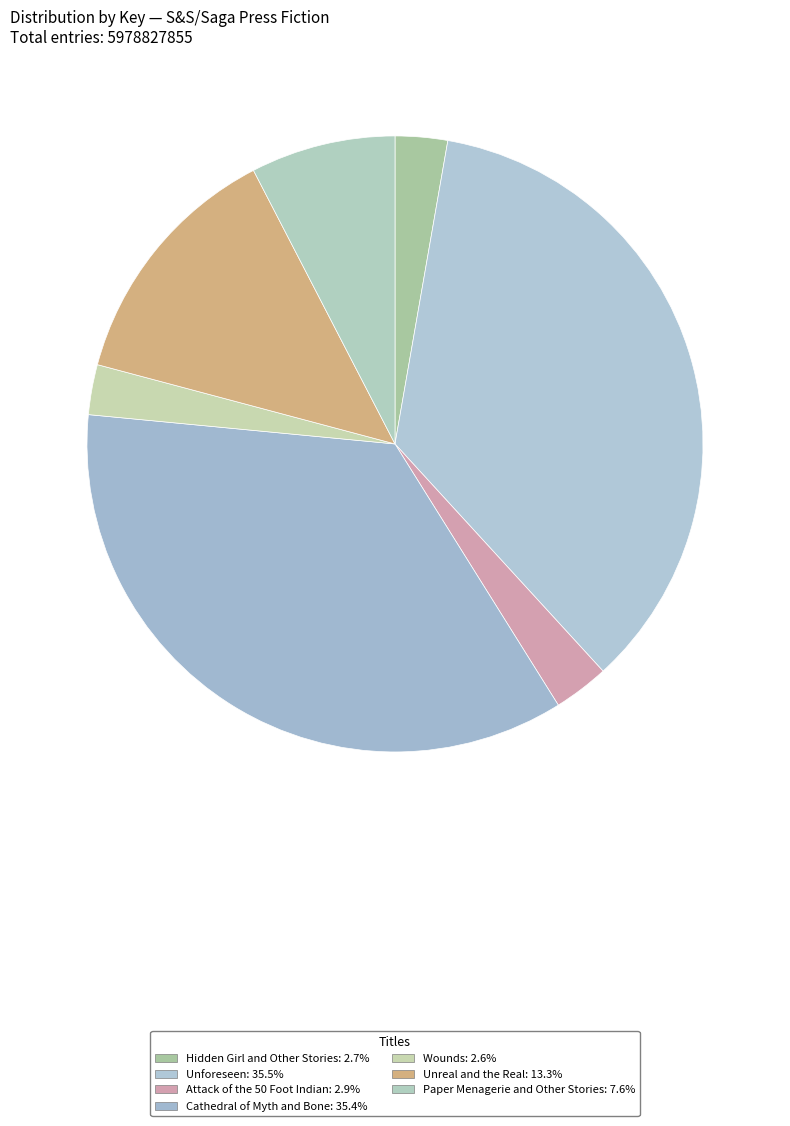

How many segments does this pie chart have?

7